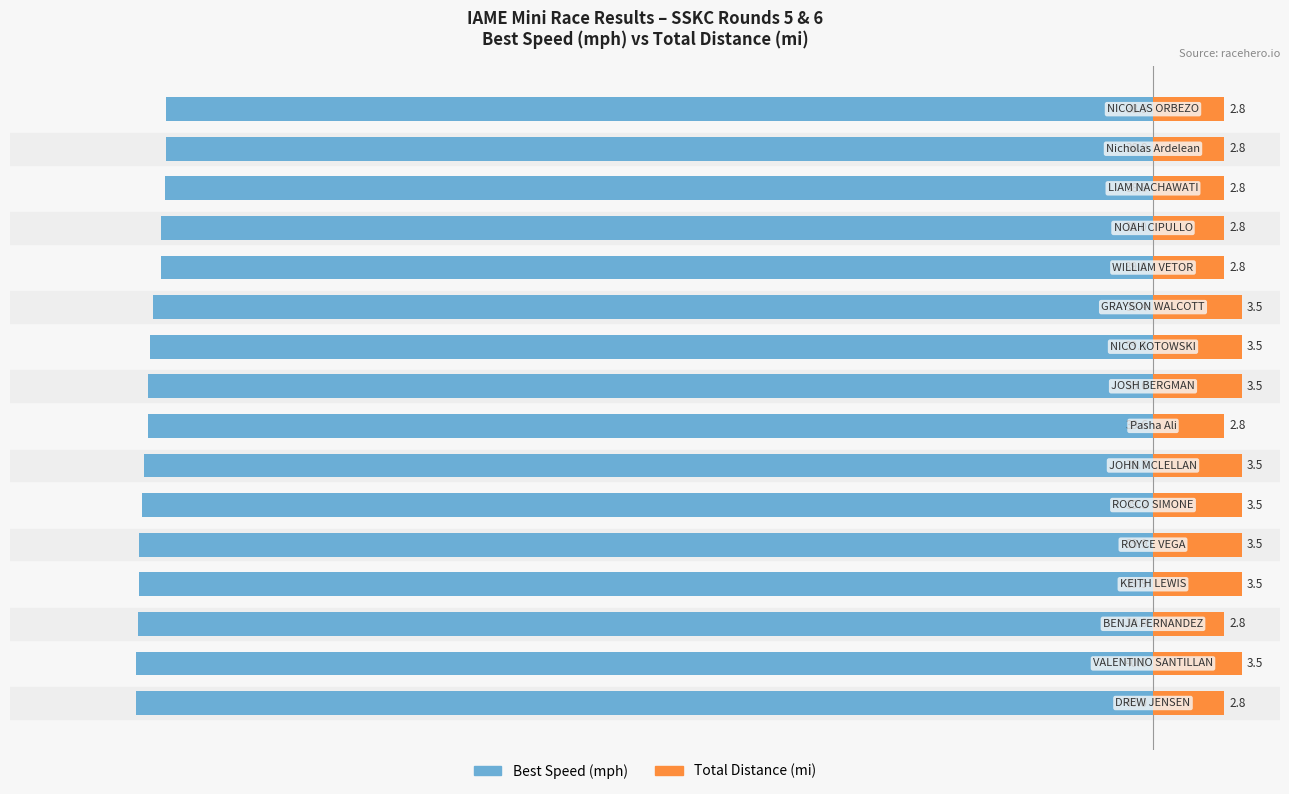

Reading right to left, extract all data points from this chart.

Best Speed (mph): -38.9	-38.9	-38.9	-39.0	-39.0	-39.4	-39.5	-39.6	-39.6	-39.7	-39.8	-39.9	-39.9	-39.9	-40.0	-40.0
Total Distance (mi): 2.8	2.8	2.8	2.8	2.8	3.5	3.5	3.5	2.8	3.5	3.5	3.5	3.5	2.8	3.5	2.8